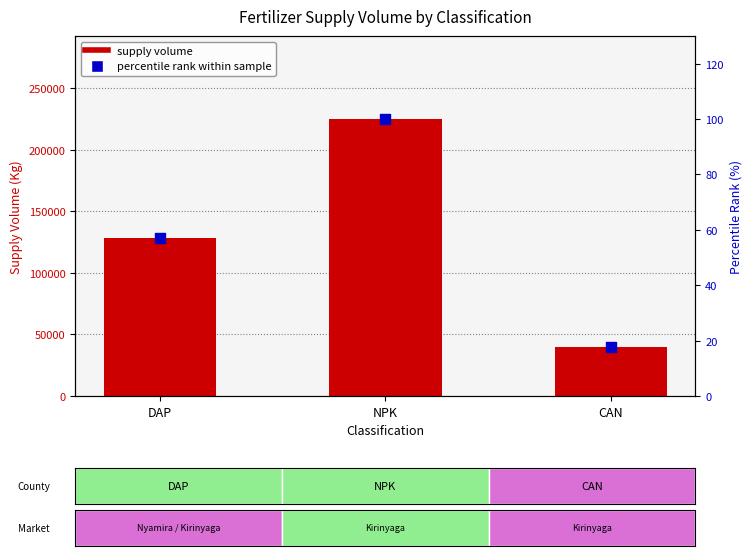

What are all the series names shown in the legend?

Supply Volume, Percentile rank within sample